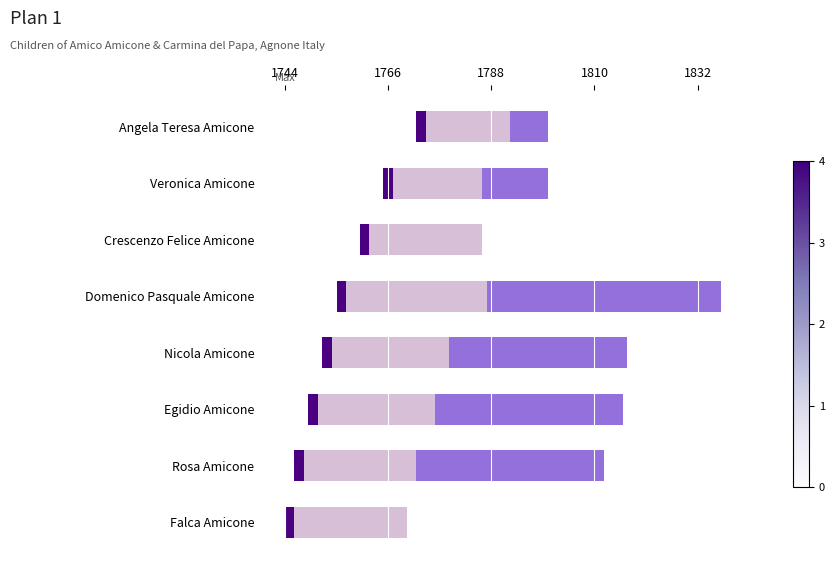

How many distinct data groups are displayed?

3